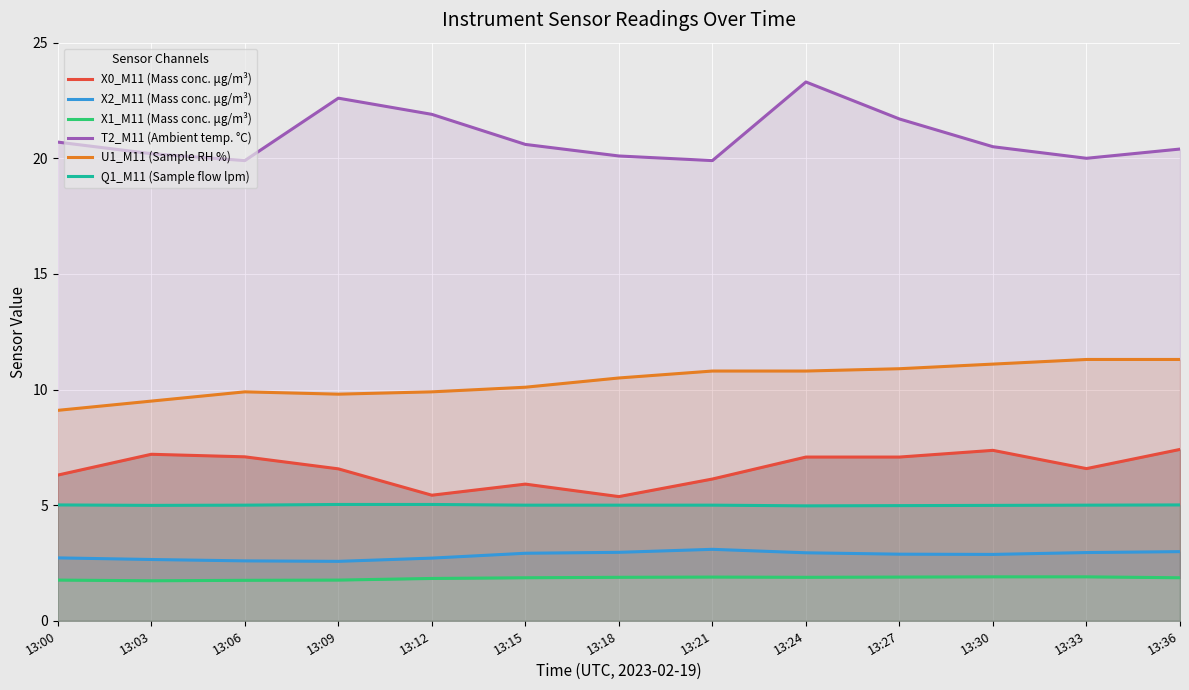

True or false: X0_M11 (Mass conc. μg/m³) and Q1_M11 (Sample flow lpm) cross at least once.

False